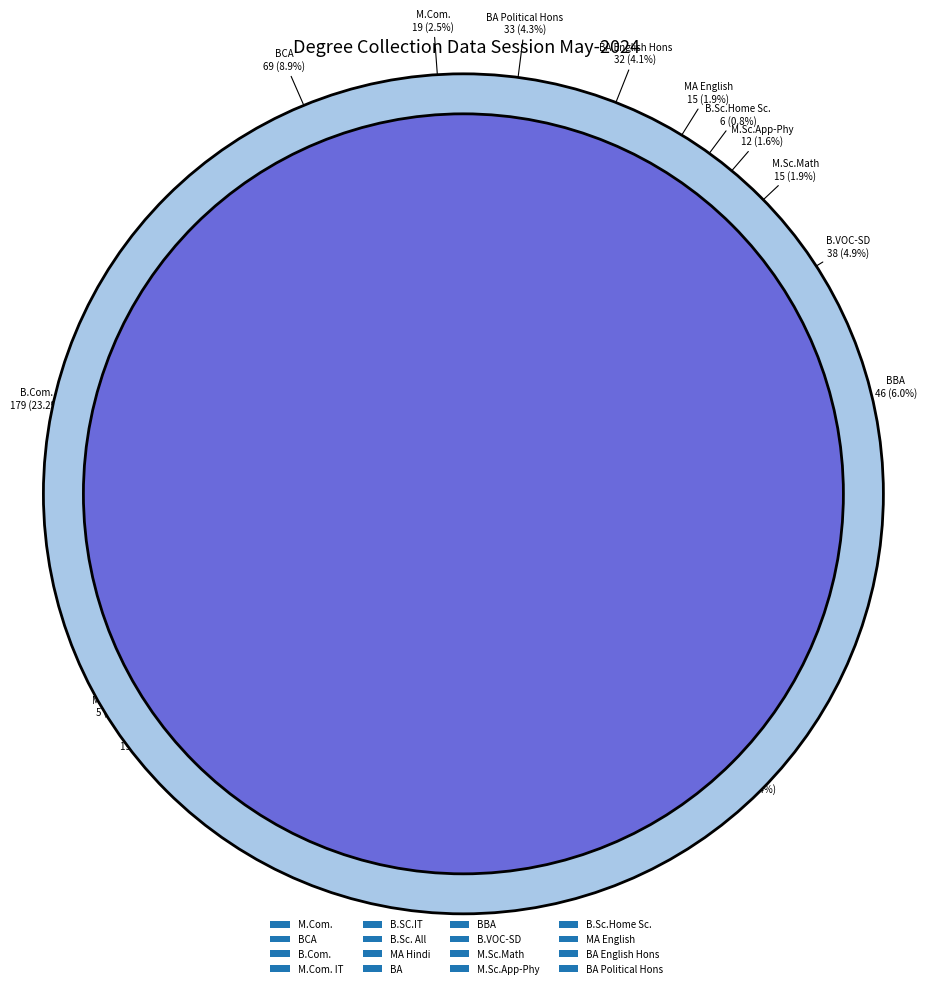

To the nearest percent, what is the average slice percentage?

6%